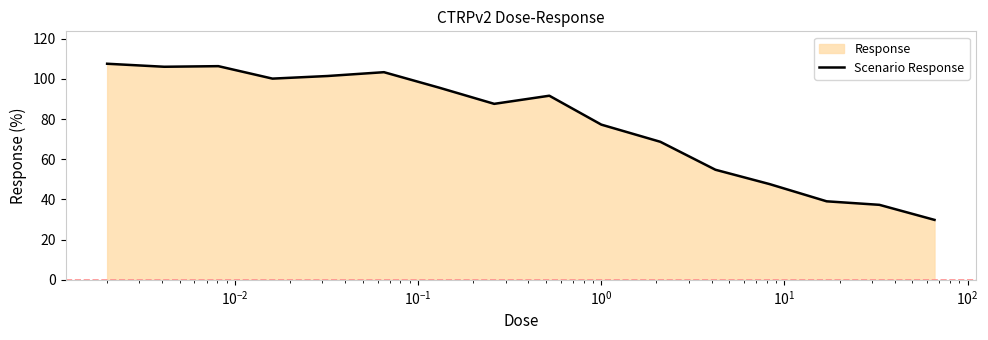

What is the difference between the maximum and minimum values?

77.7